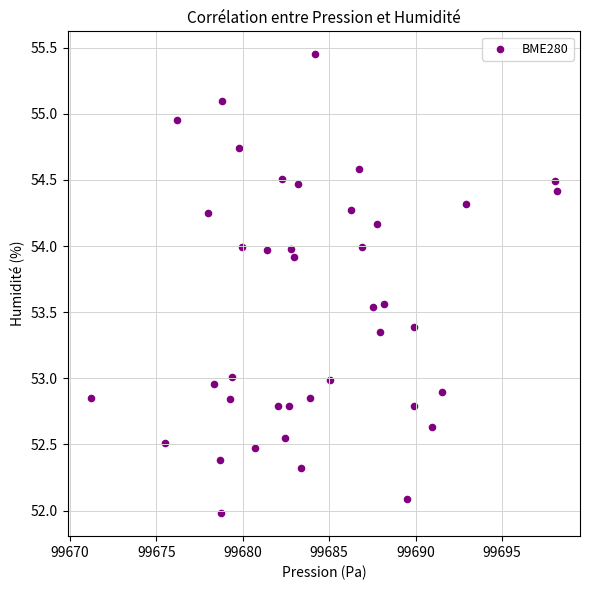

What is the range of Y values (max minus min)?

3.5